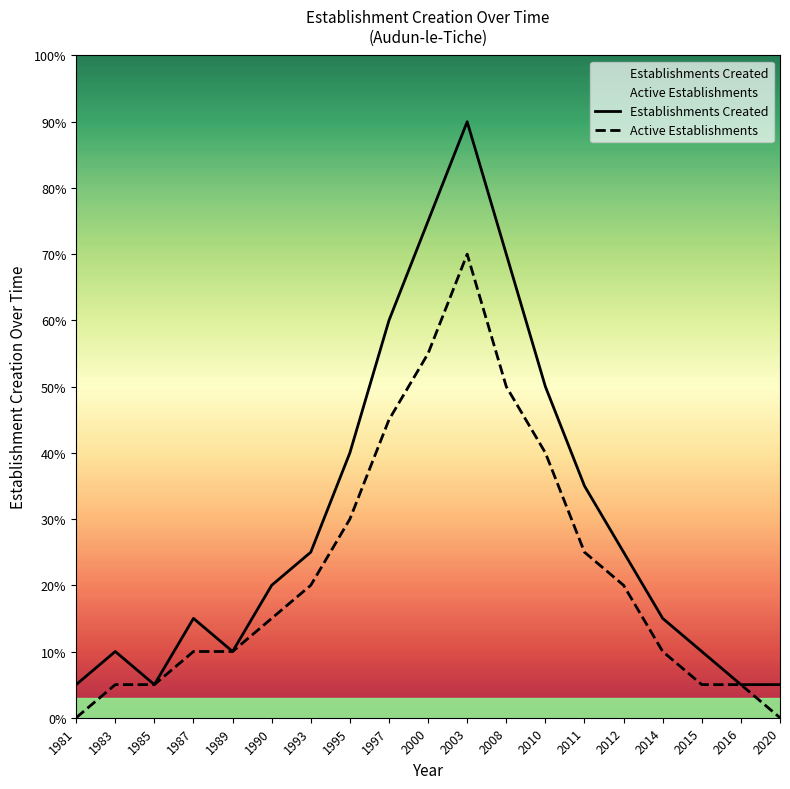

Reading left to right, transcribe all the data shown in this chart.

Establishments Created: 1	2	1	3	2	4	5	8	12	15	18	14	10	7	5	3	2	1	1
Active Establishments: 0	1	1	2	2	3	4	6	9	11	14	10	8	5	4	2	1	1	0